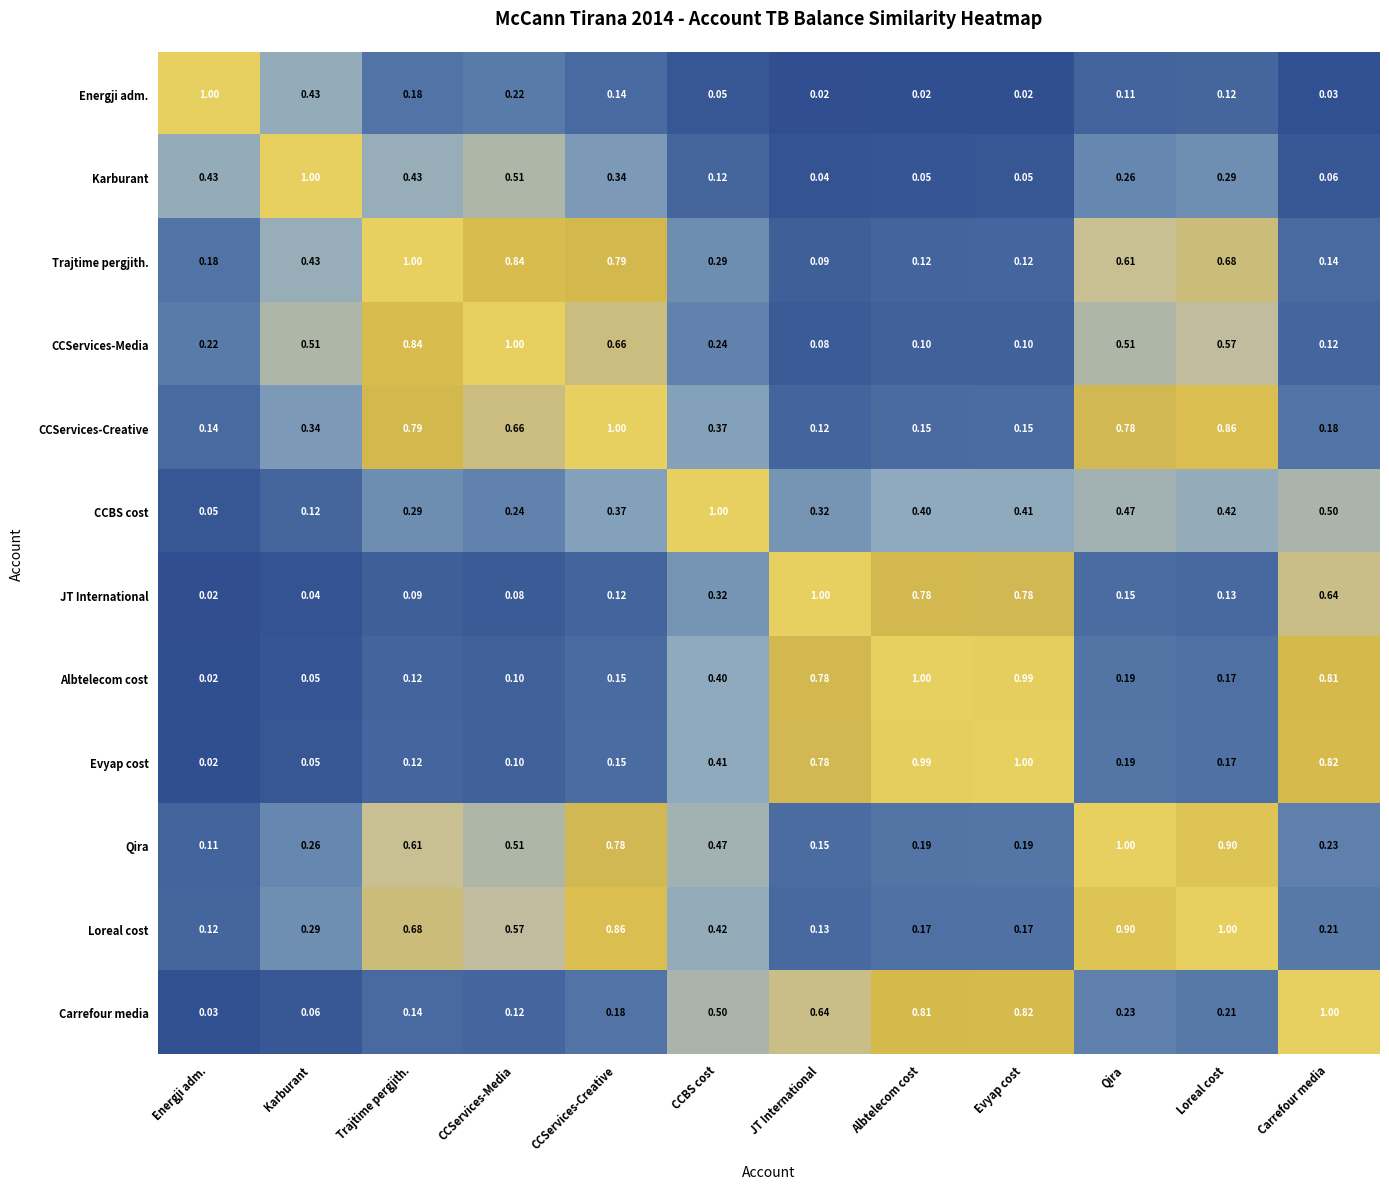

How many data points does each series have?

12